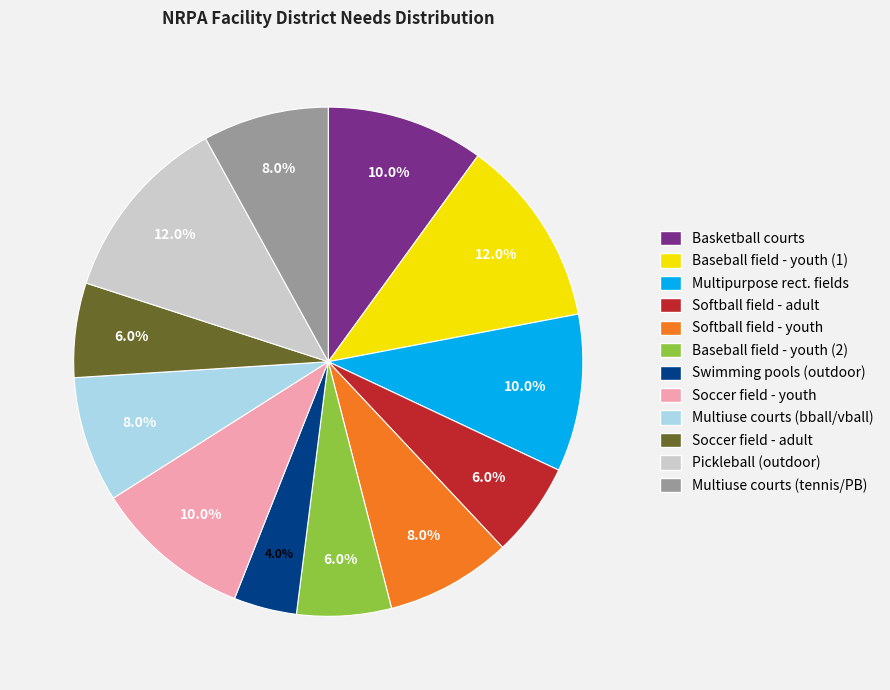

Is there a majority slice in this chart?

No